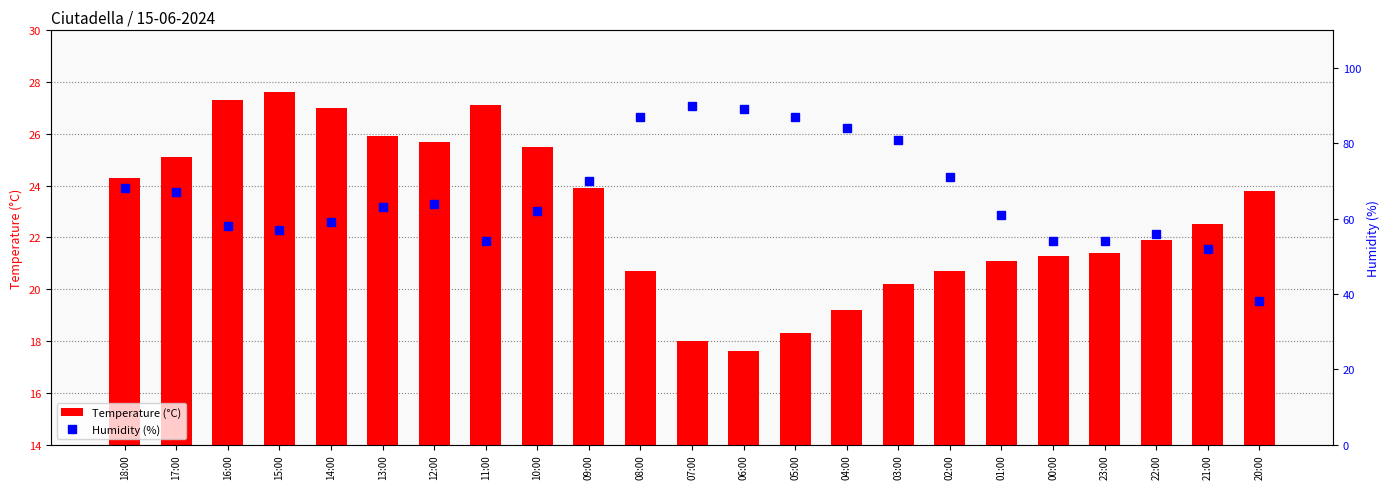

Reading left to right, what are all the values shown in this chart?

Temperature (°C): 24.3	25.1	27.3	27.6	27.0	25.9	25.7	27.1	25.5	23.9	20.7	18.0	17.6	18.3	19.2	20.2	20.7	21.1	21.3	21.4	21.9	22.5	23.8
Humidity (%): 68.0	67.0	58.0	57.0	59.0	63.0	64.0	54.0	62.0	70.0	87.0	90.0	89.0	87.0	84.0	81.0	71.0	61.0	54.0	54.0	56.0	52.0	38.0